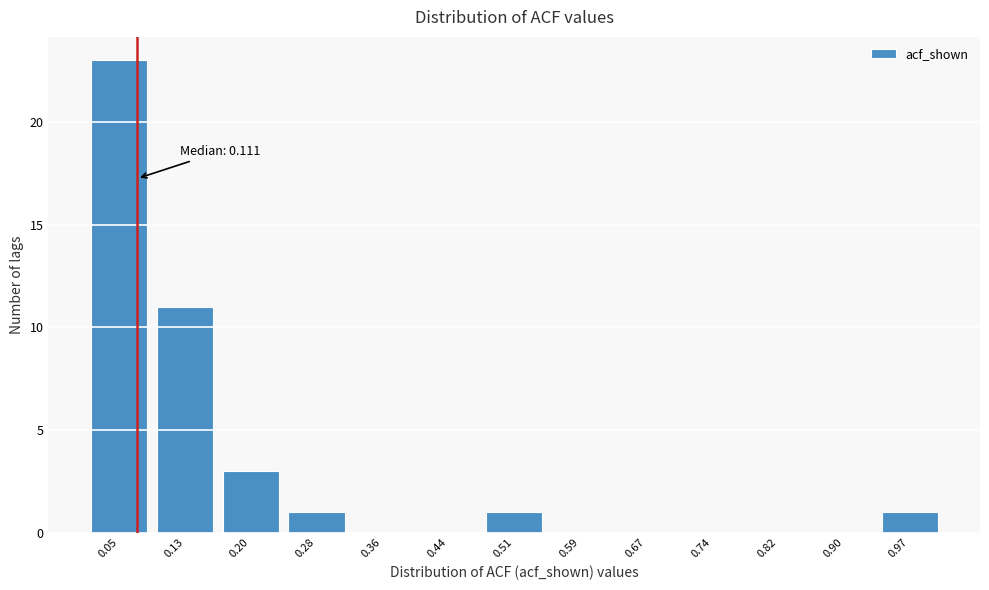

Reading right to left, extract all data points from this chart.

0.97=1	0.90=0	0.82=0	0.74=0	0.67=0	0.59=0	0.51=1	0.44=0	0.36=0	0.28=1	0.20=3	0.13=11	0.05=23